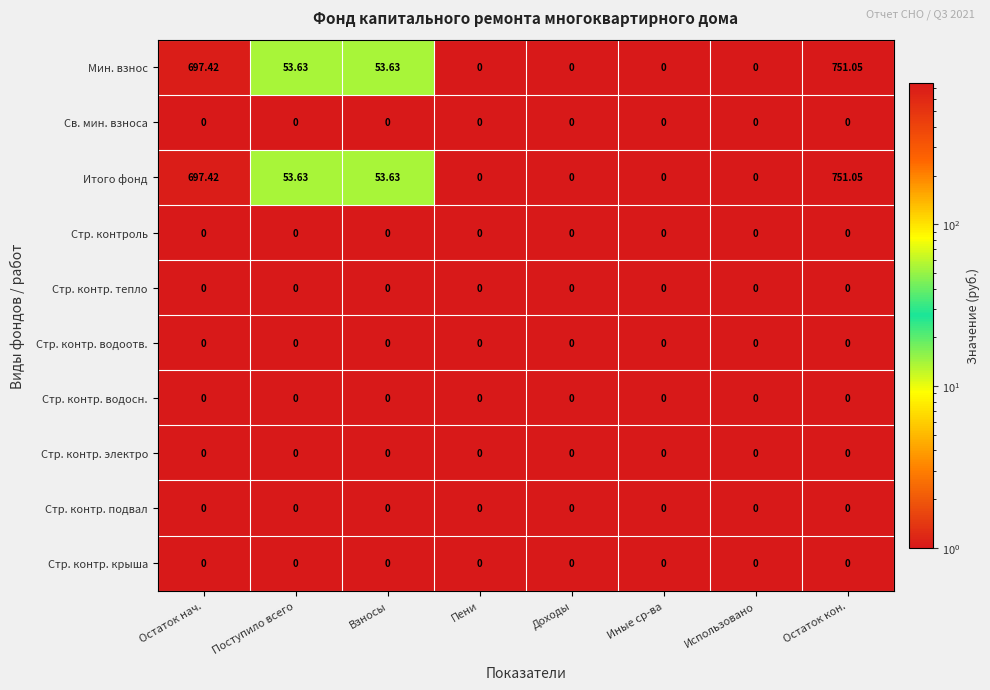

At which category does the chart reach its peak across all series?

Остаток кон.